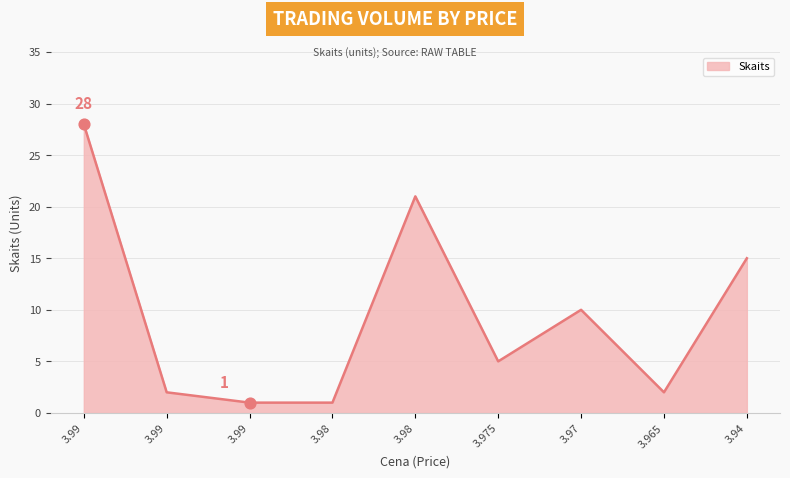

Is this an area chart (filled region under the line)?

Yes